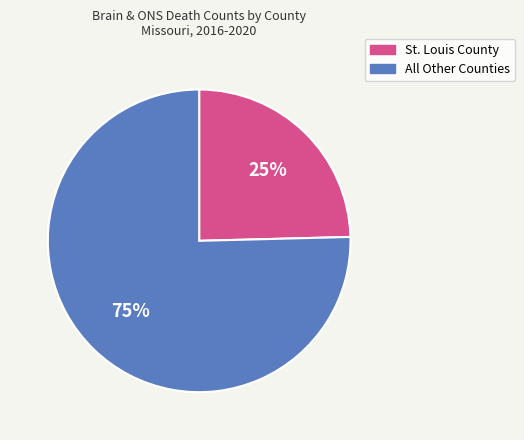

Rank the categories by value from highest to lowest.

All Other Counties, St. Louis County